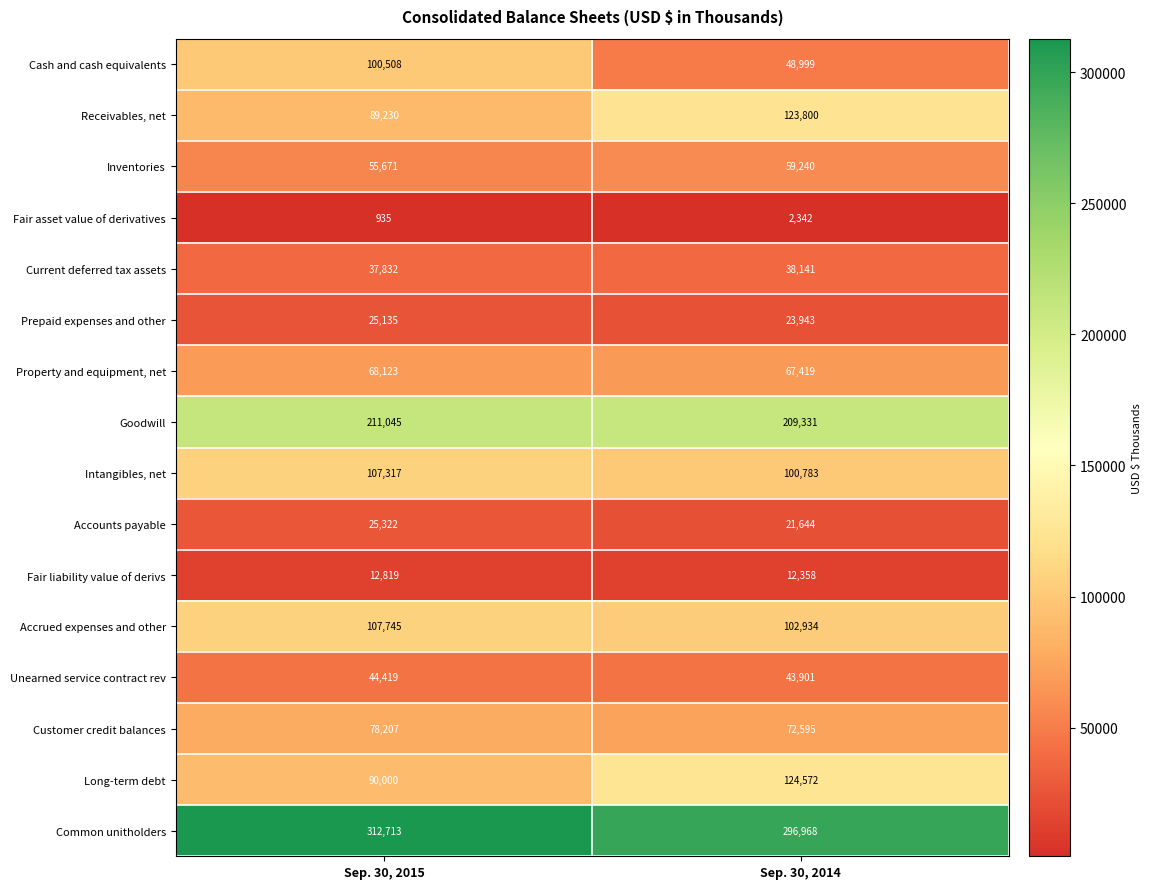

Between Sep. 30, 2015 and Sep. 30, 2014, which series saw the biggest shift?

Cash and cash equivalents